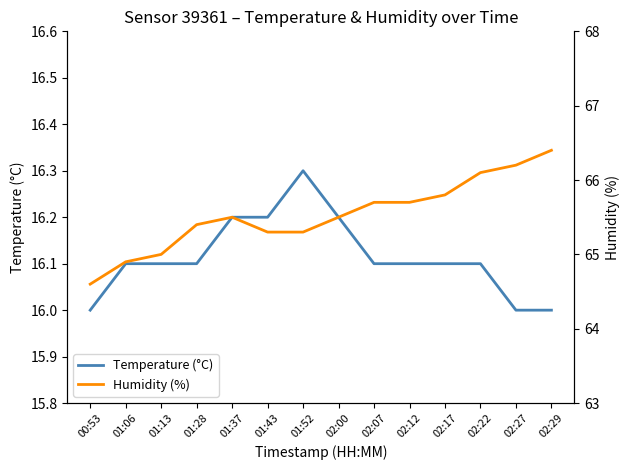

At how many categories does at least one series exceed 48?

14